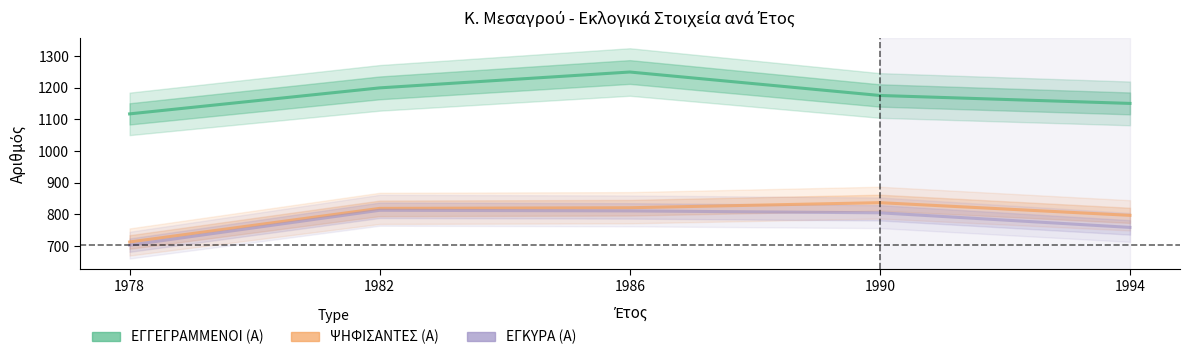

How many data points in ΕΓΚΥΡΑ (Α) are above 805?

2